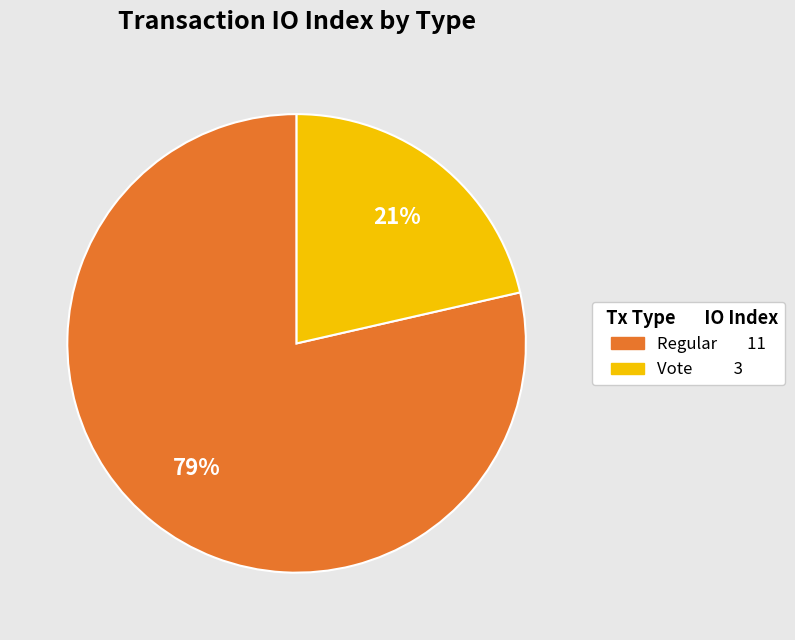

To the nearest percent, what is the average slice percentage?

50%